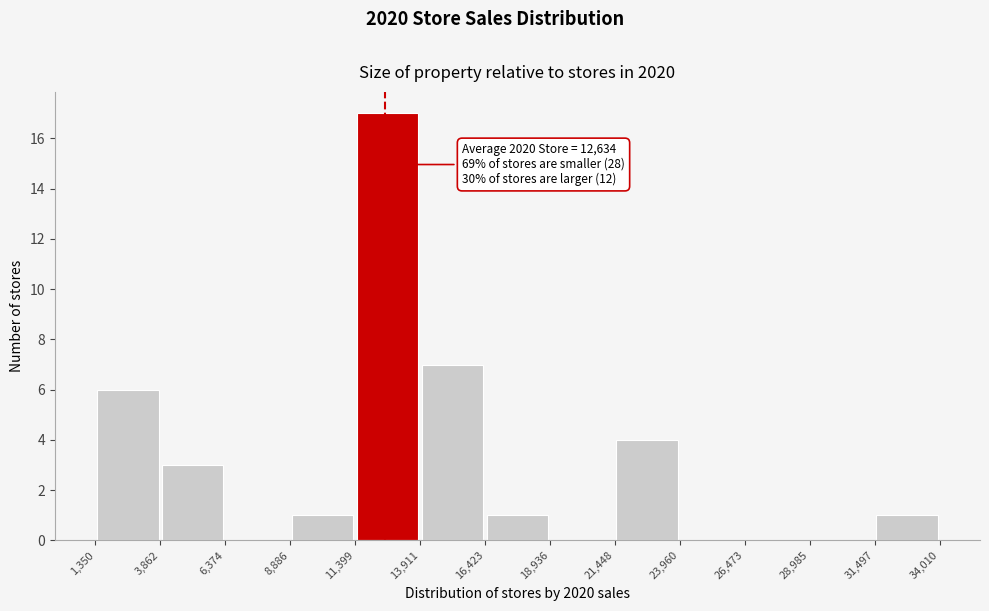

Which range on the x-axis has the tallest bar?

11,399 to 13,911